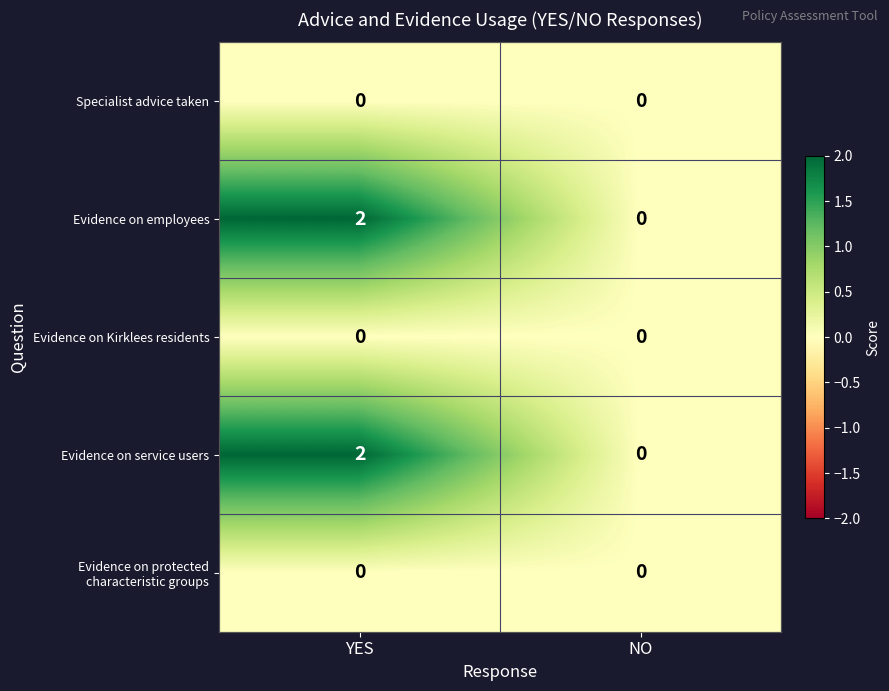

The value of Specialist advice taken at YES is 0. True or false?

True